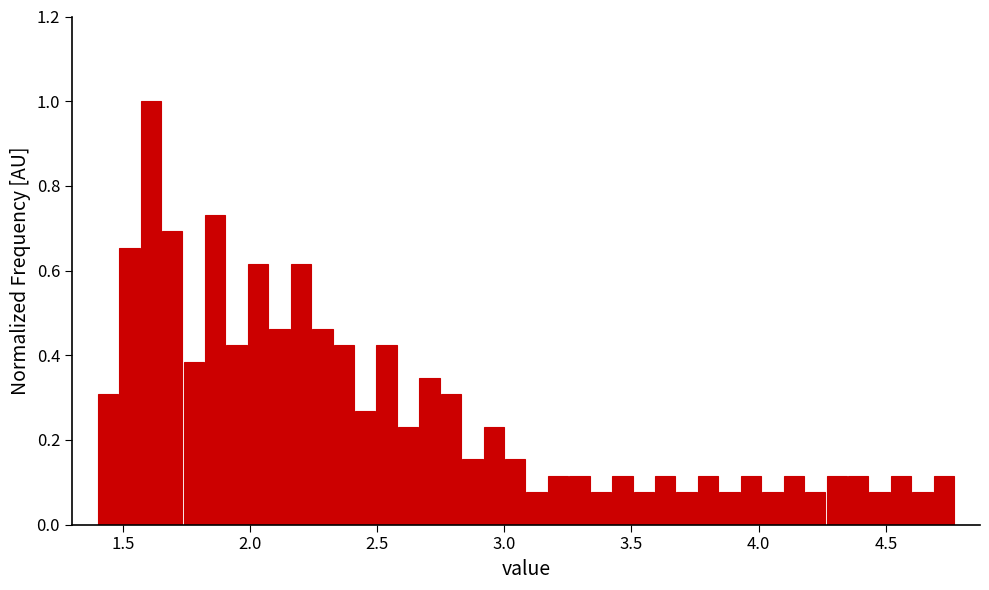

Around what value on the x-axis is the tallest bar? Give the approximate position of its centre, as read against the axis.

1.60